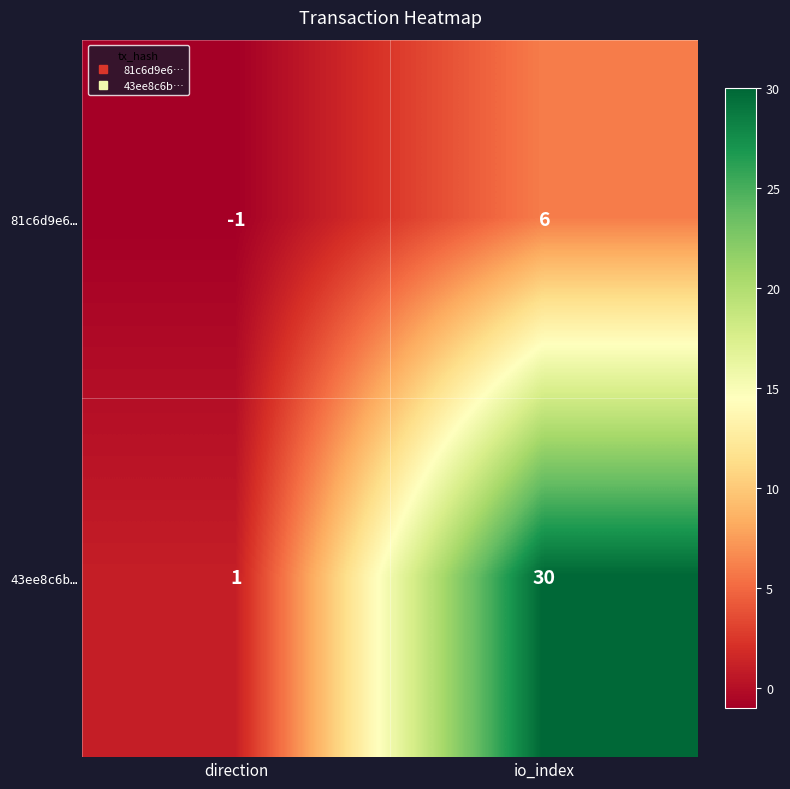

Reading left to right, extract all data points from this chart.

81c6d9e6…: -1	6
43ee8c6b…: 1	30